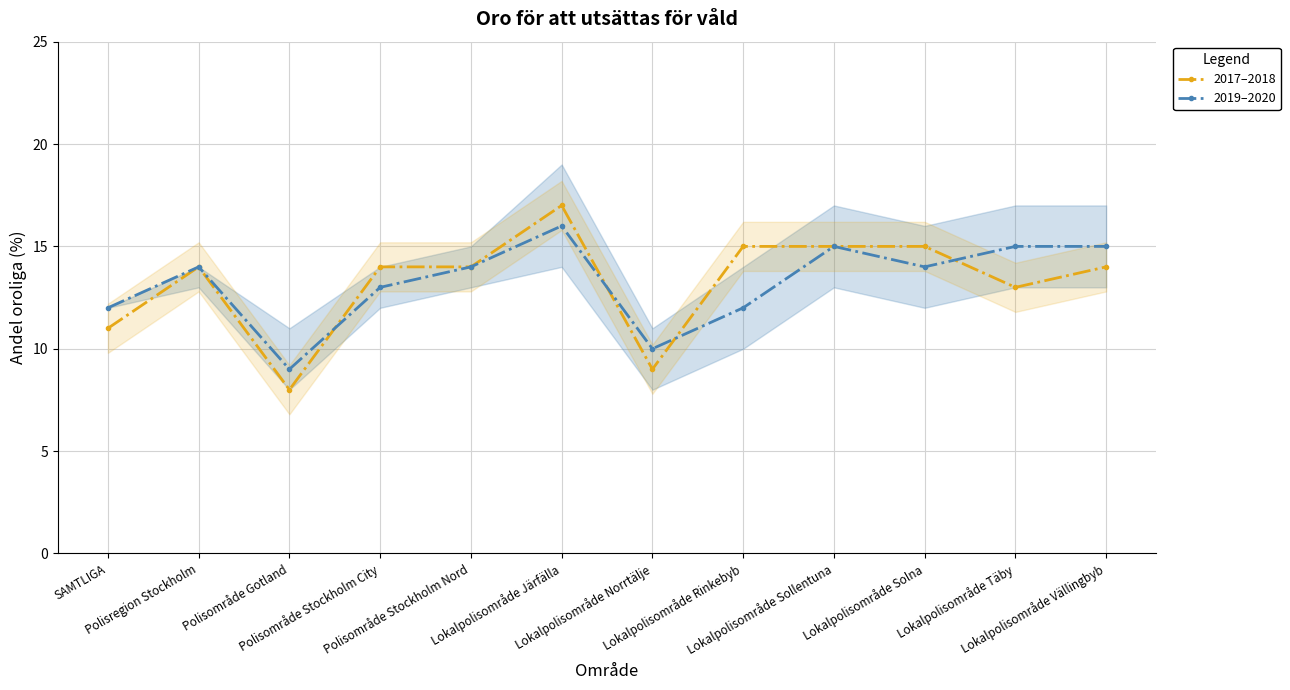

Which series ends up on top after the final intersection of 2019–2020 and 2017–2018?

2019–2020